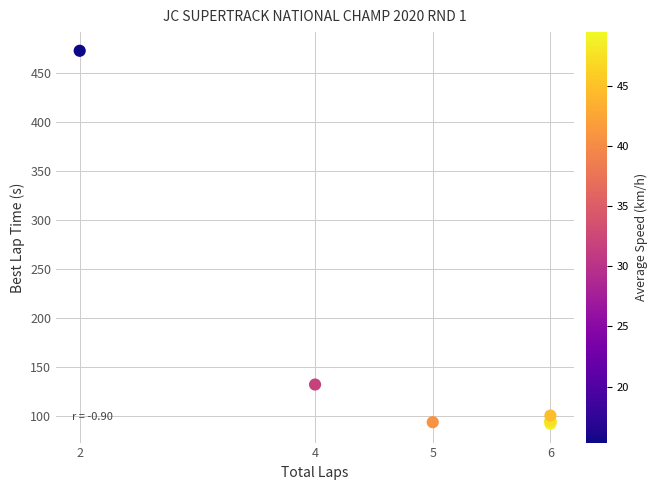

What Y value in the scatter plot is closest to 282?

132.4